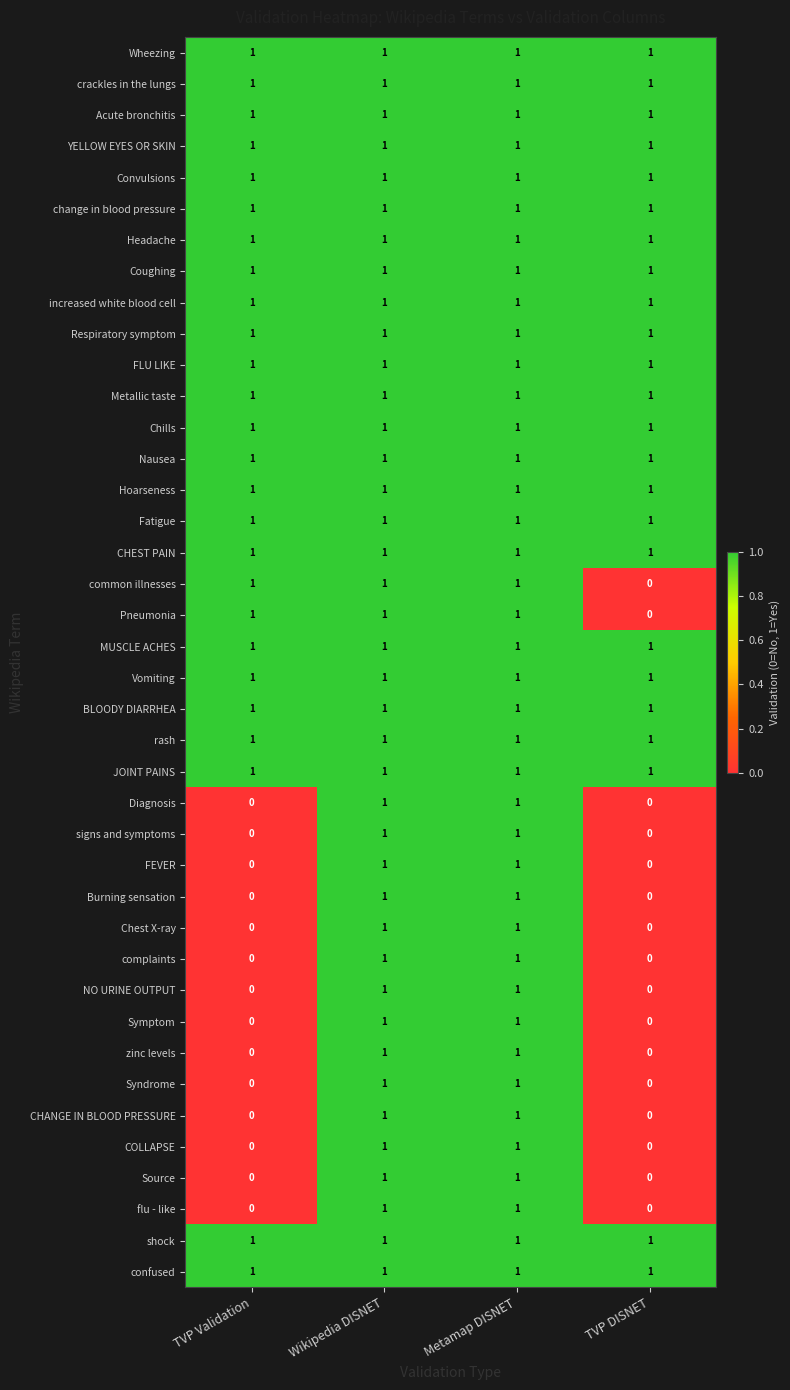

The BLOODY DIARRHEA series shows 1 at Metamap DISNET. True or false?

True